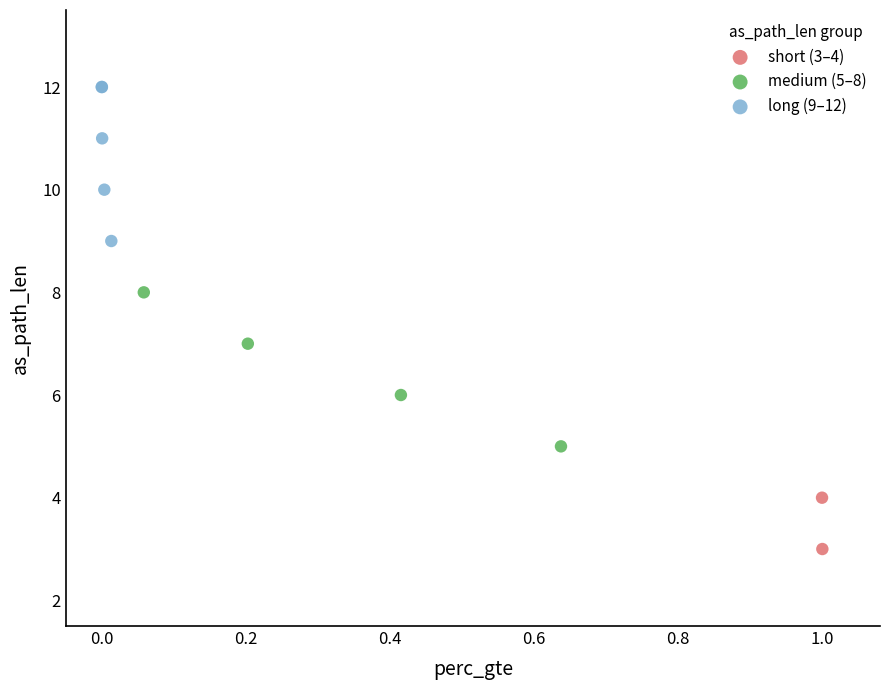

What are all the series names shown in the legend?

short (3–4), medium (5–8), long (9–12)